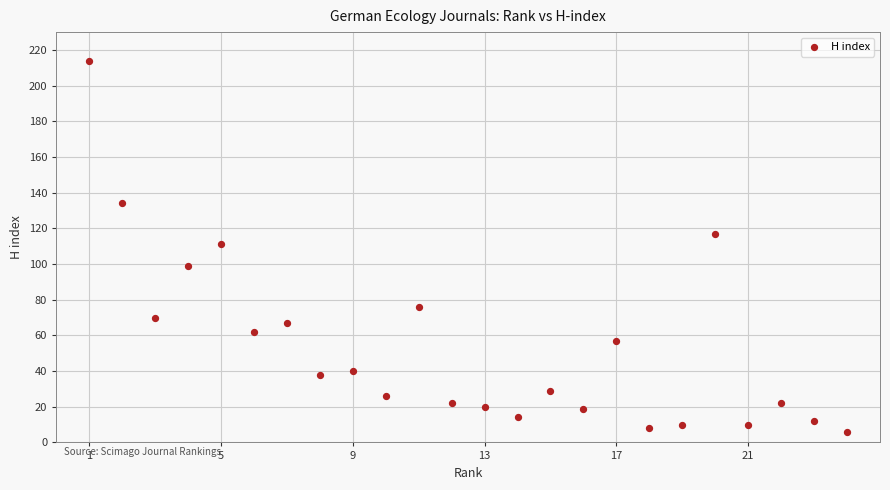

What is the range of Y values (max minus min)?

208